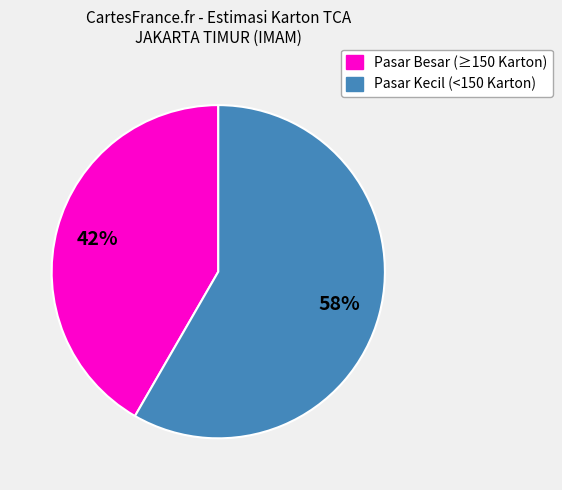

To the nearest percent, what is the average slice percentage?

50%